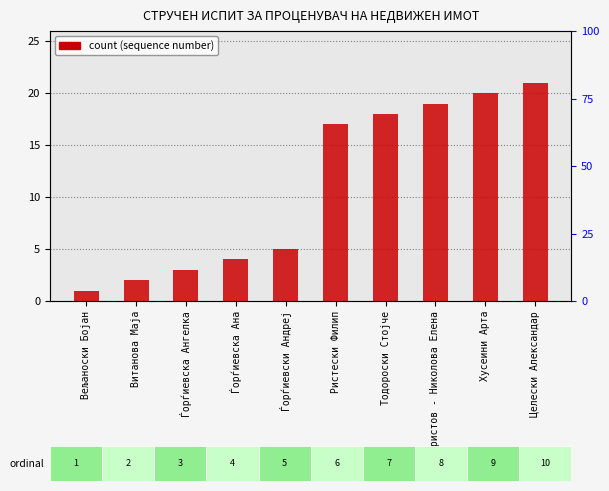

What is the label of the 10th bar from the left?

Целески Александар